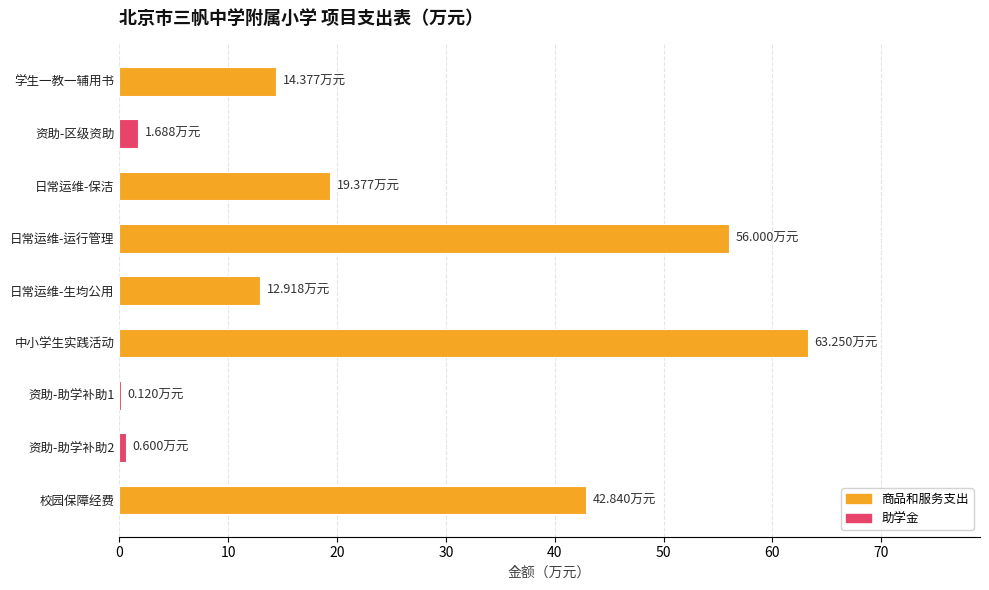

Count the number of data series in this chart.

1